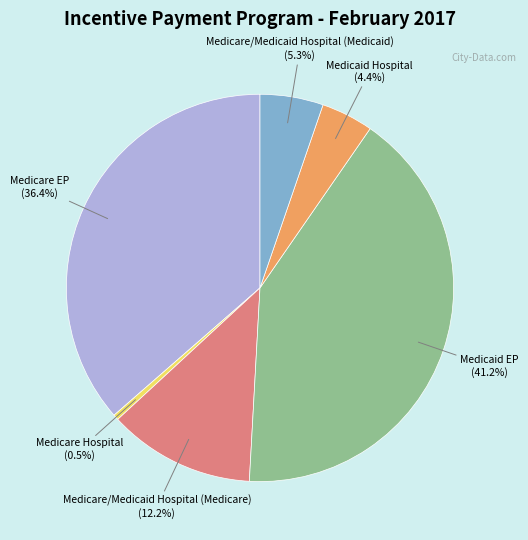

Does any single category account for the majority?

No